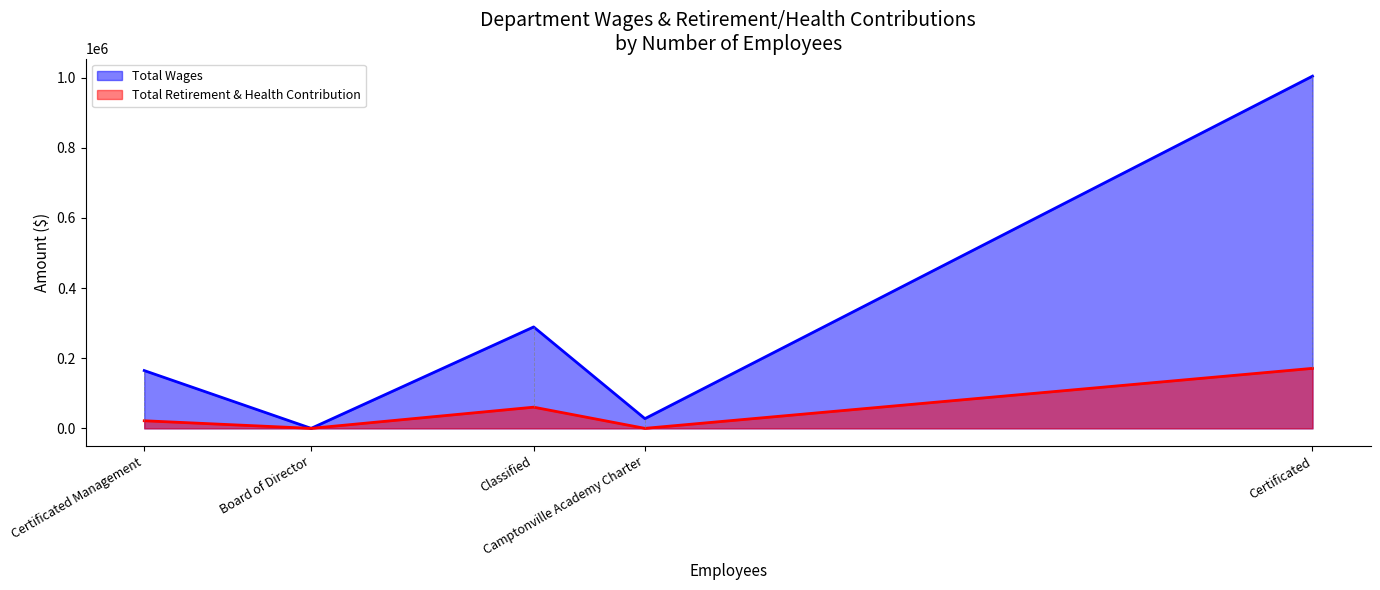

What is the difference between the maximum and minimum values in the Total Retirement & Health Contribution series?

171113